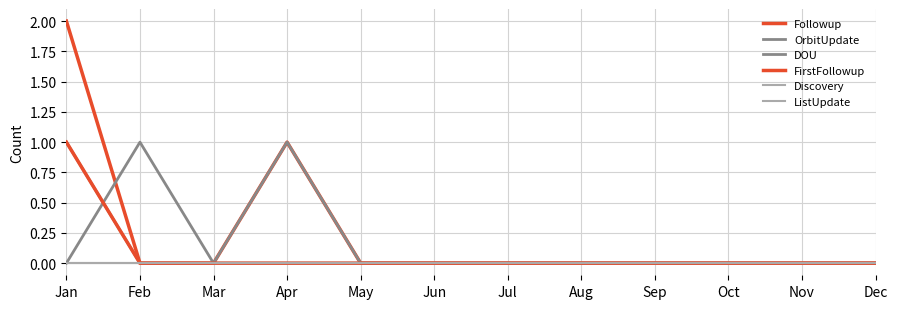

The OrbitUpdate series shows 1 at Jan. True or false?

False